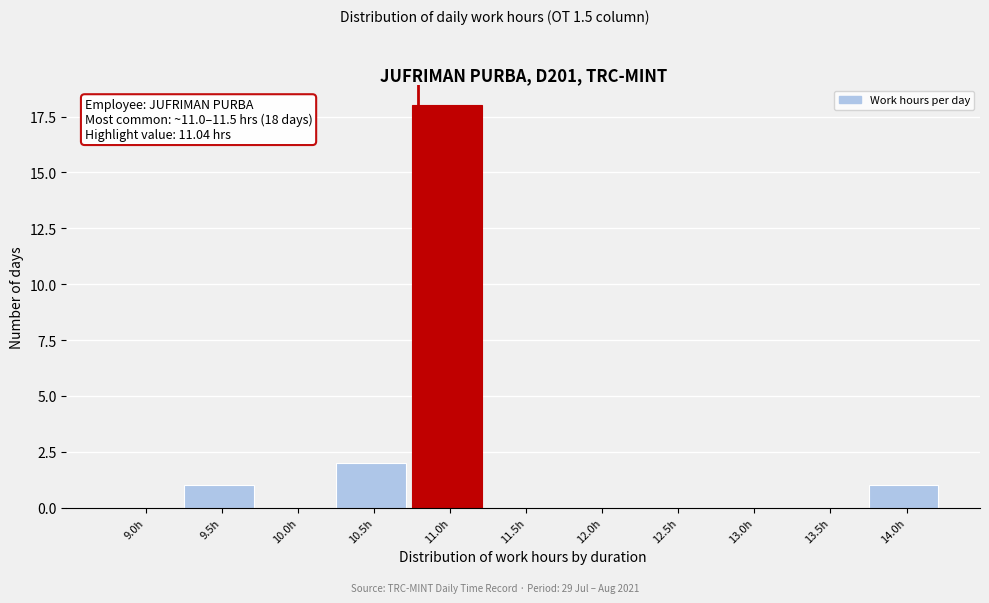

Reading left to right, extract all data points from this chart.

9.0h=0	9.5h=1	10.0h=0	10.5h=2	11.0h=18	11.5h=0	12.0h=0	12.5h=0	13.0h=0	13.5h=0	14.0h=1